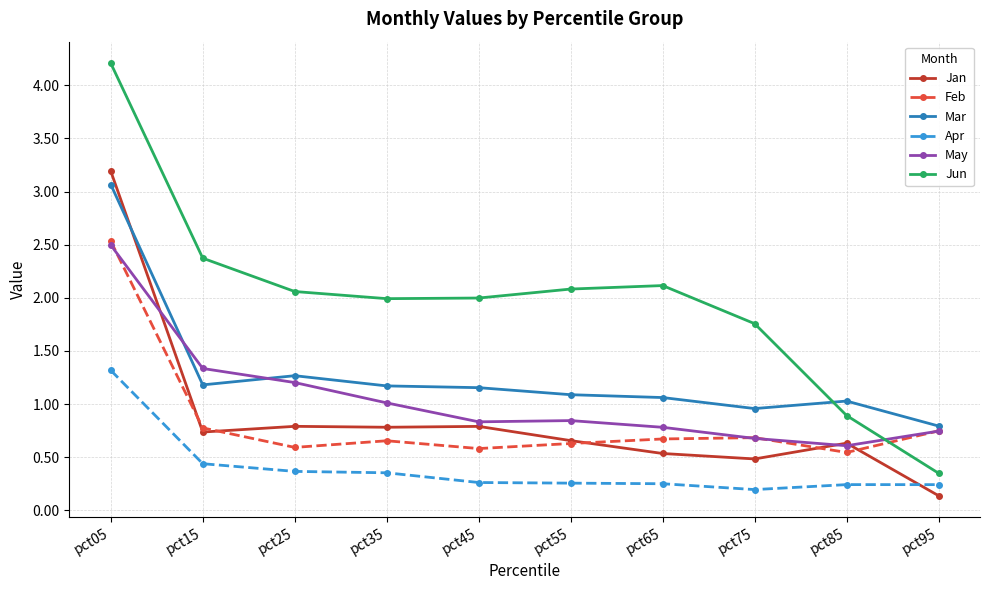

What is the difference between the Jun values at pct95 and pct05?

3.9